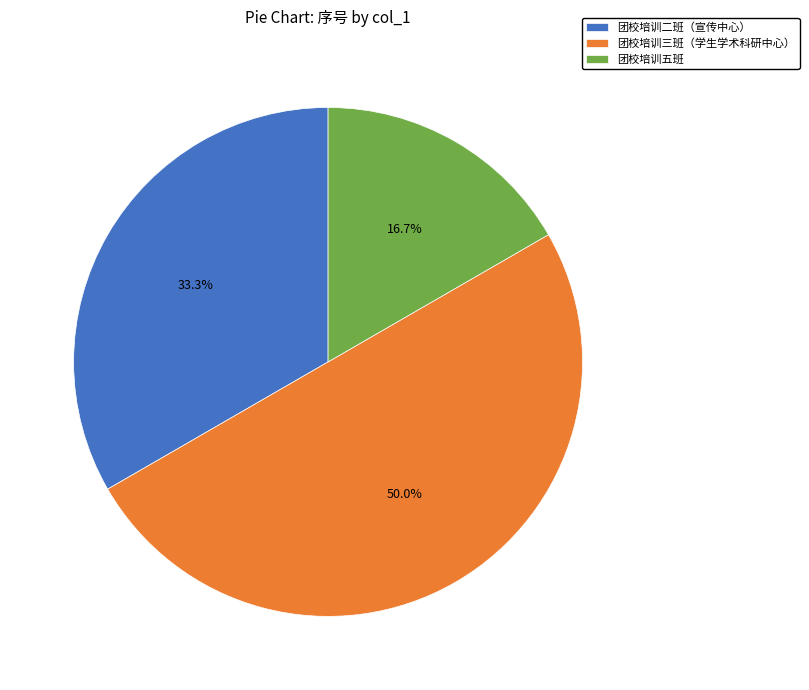

The 团校培训五班 slice represents 30% of the pie. True or false?

False